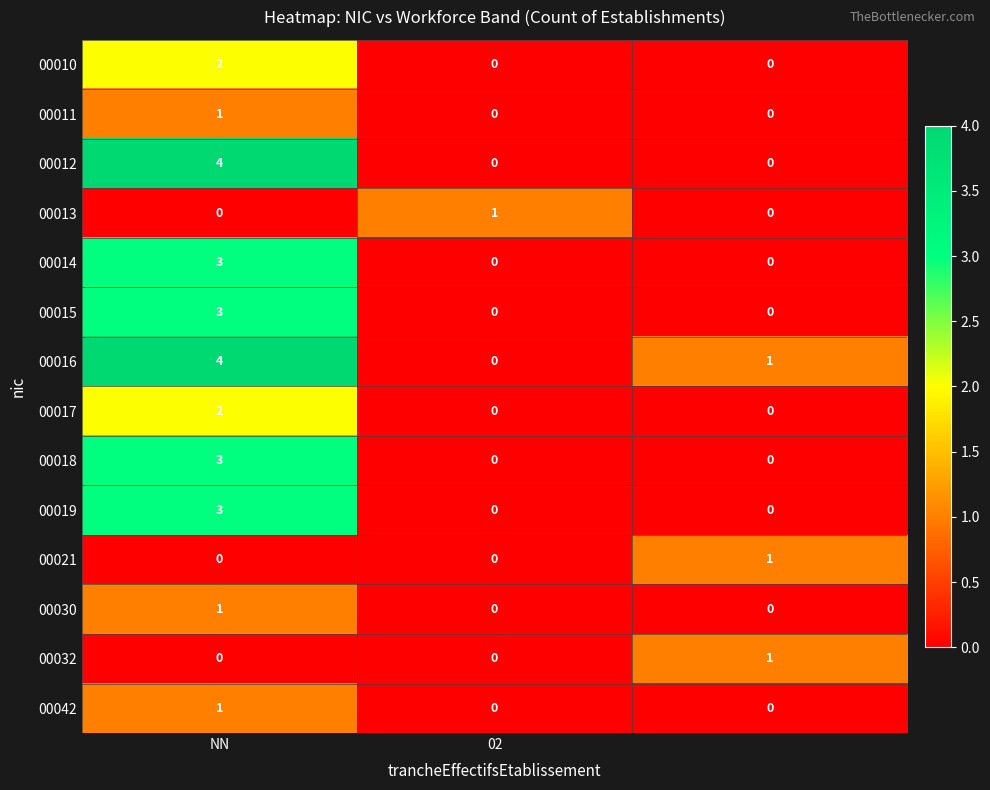

Count the number of categories in the chart.

3